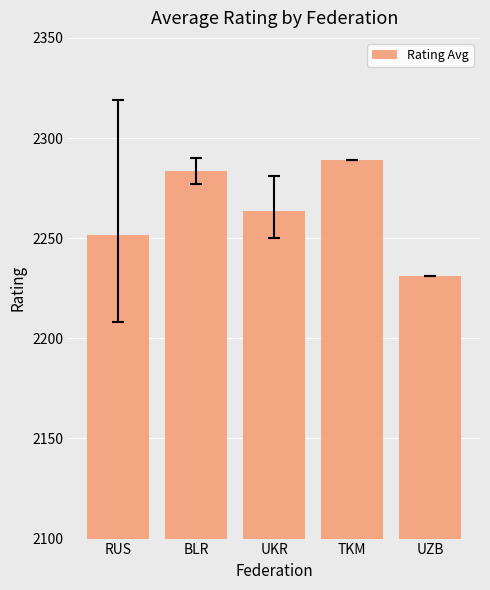

What is the difference between the maximum and minimum values?

58.0